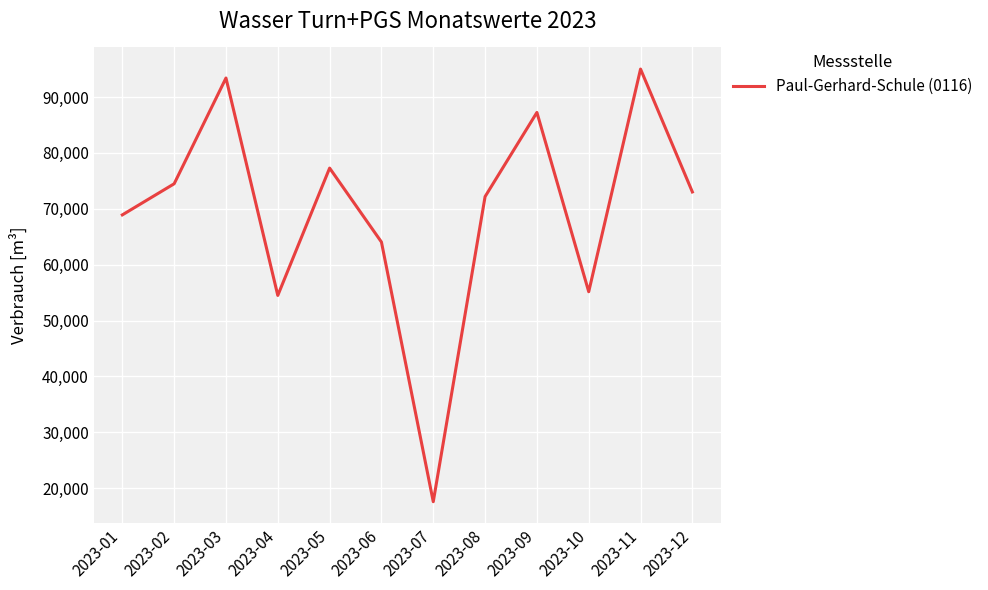

What is the minimum value shown in the chart?

17593